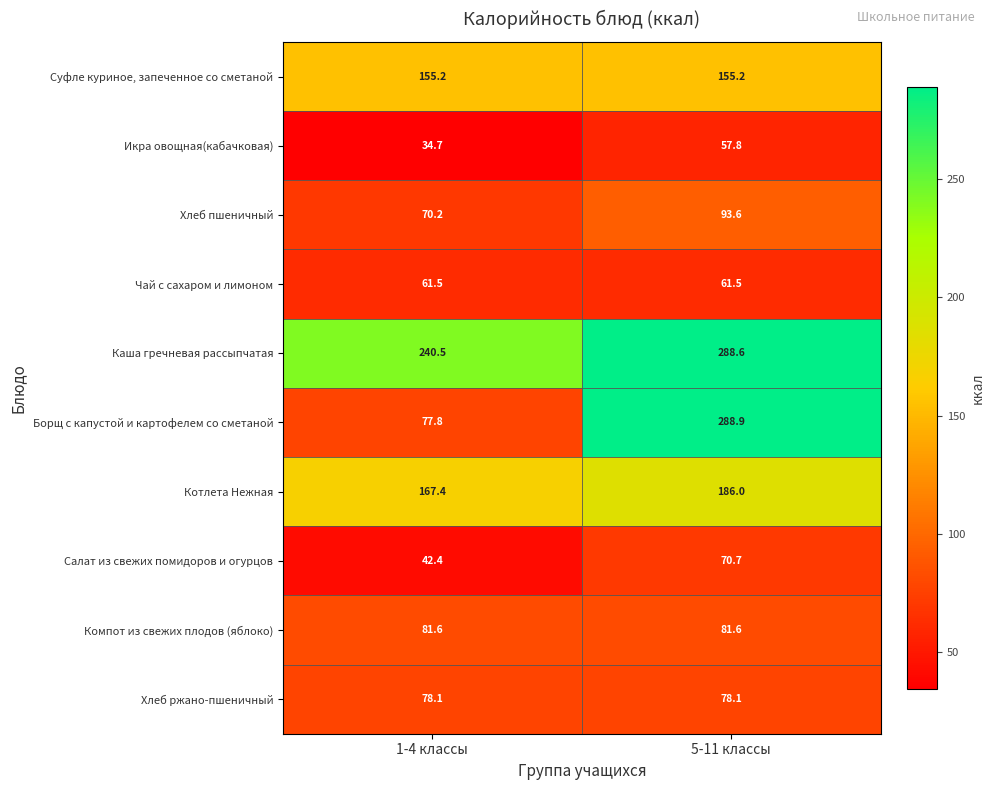

What is the difference between the highest and lowest values at 5-11 классы?

231.1